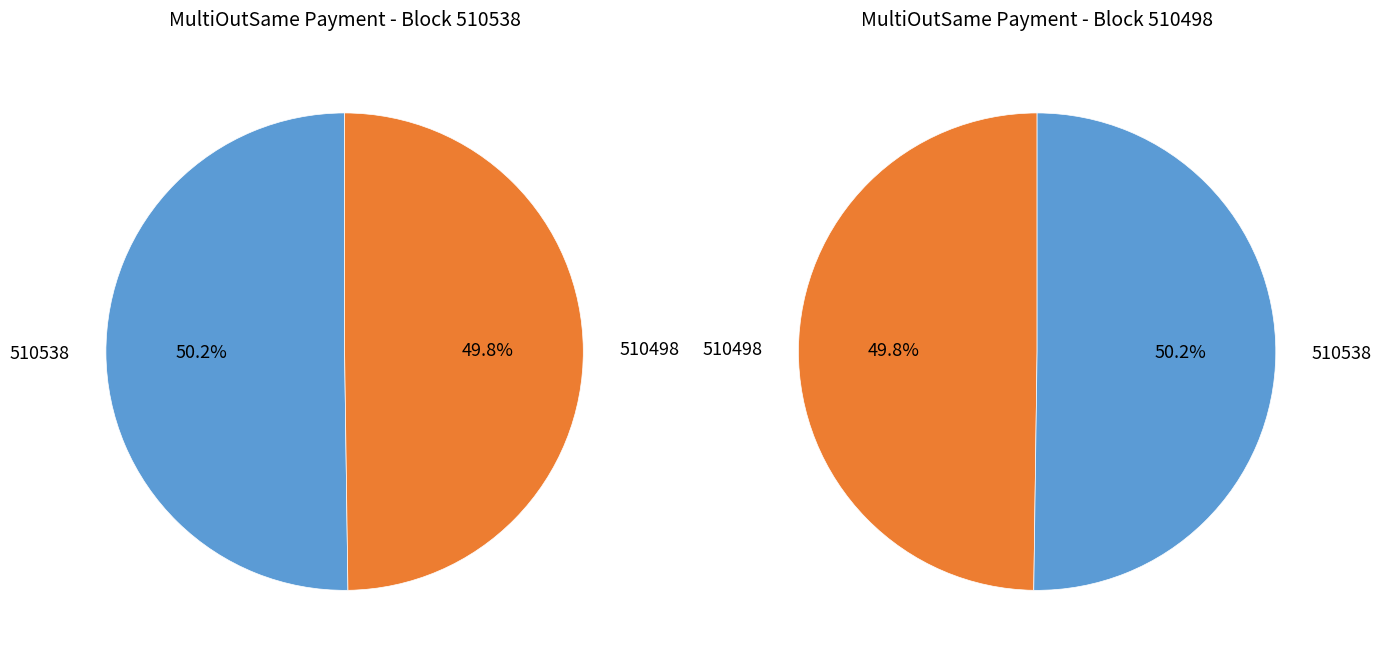

Is 510498 the majority of the pie?

No